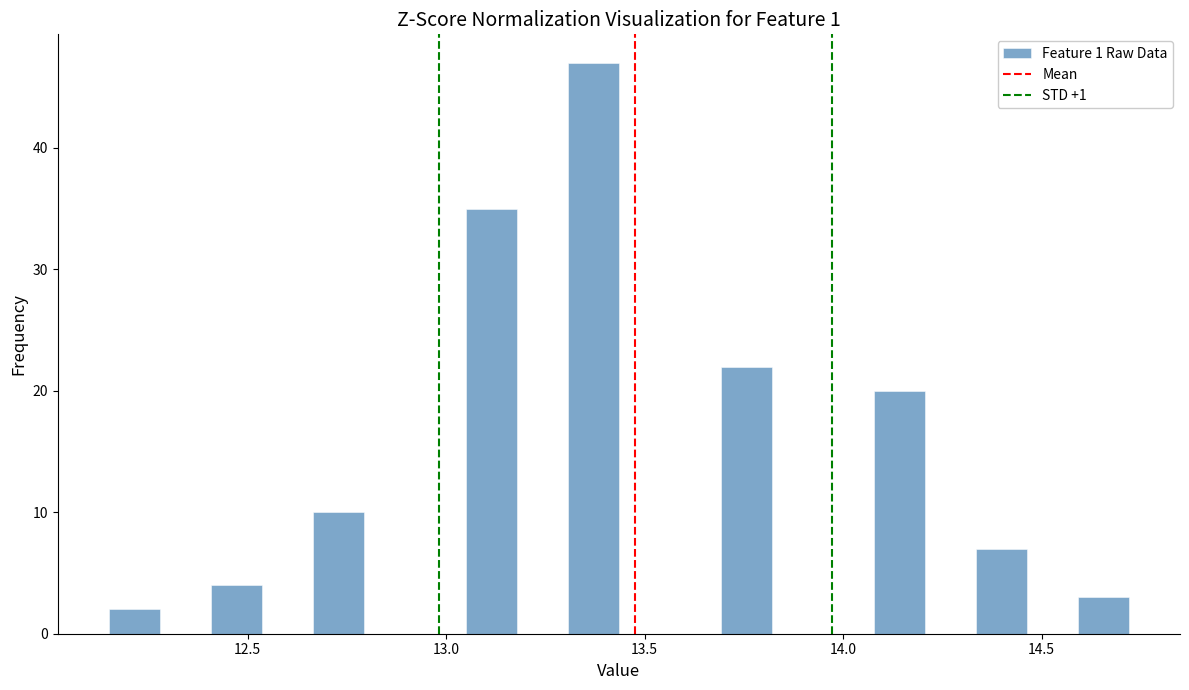

Around what value on the x-axis is the tallest bar? Give the approximate position of its centre, as read against the axis.

13.35